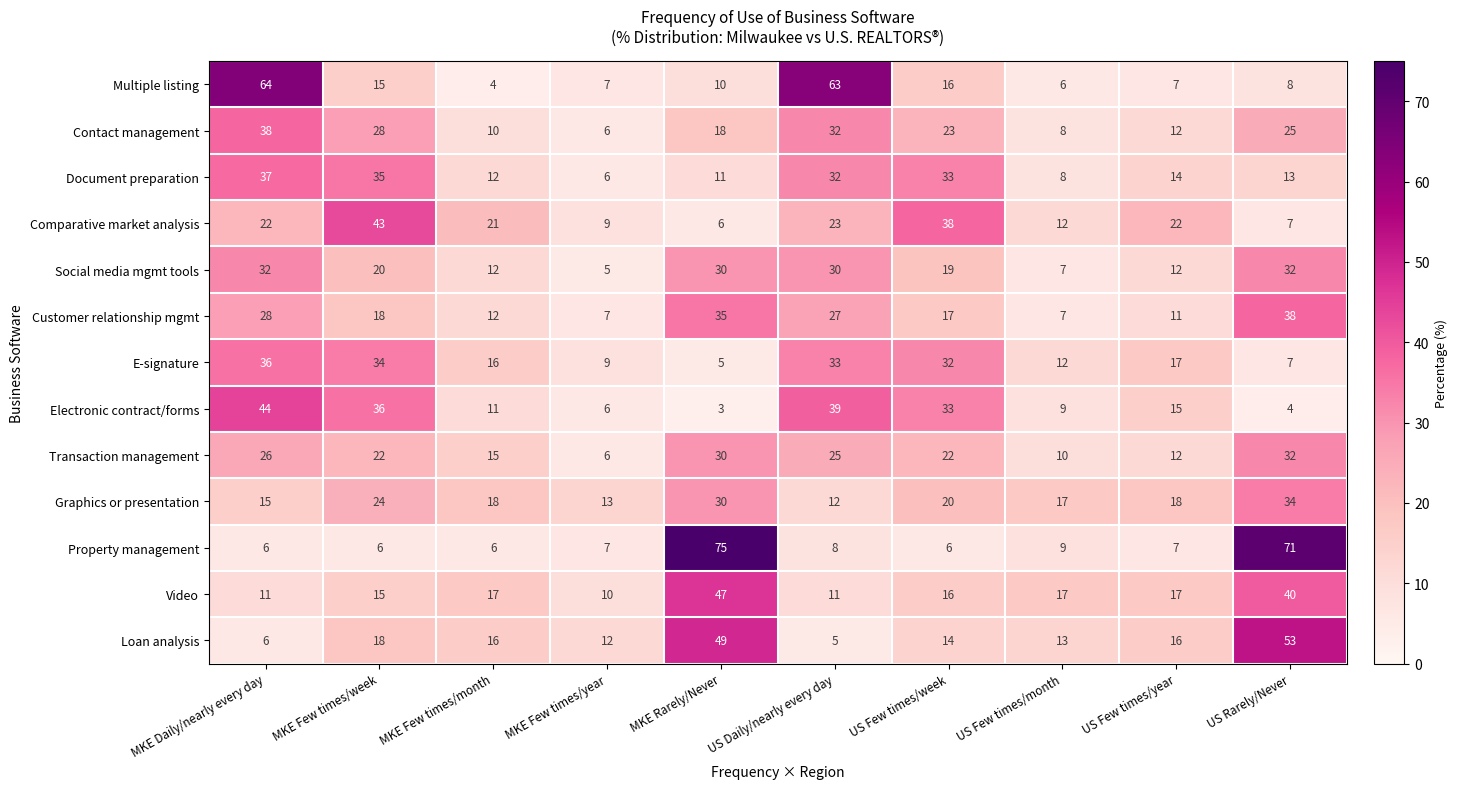

Where is Contact management nearest to the value 22?

US Few times/week